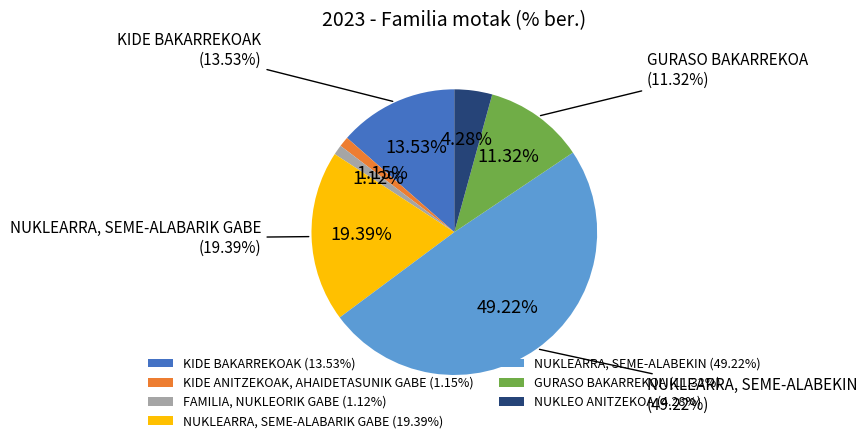

What is the change in value from KIDE ANITZEKOAK, AHAIDETASUNIK GABE to GURASO BAKARREKOA?

+10.2